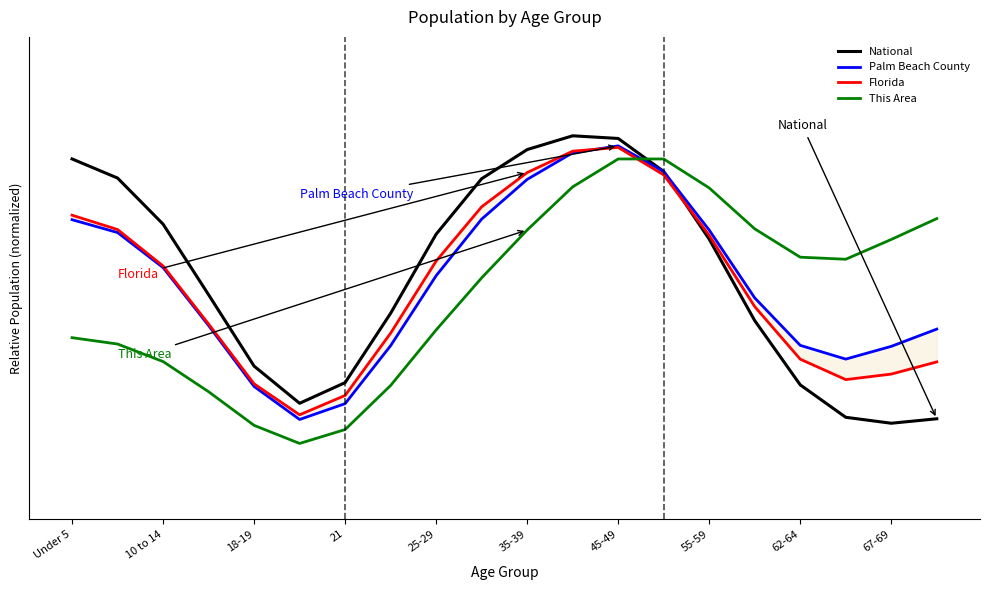

Count the Florida values in the range 0 to 1.

20